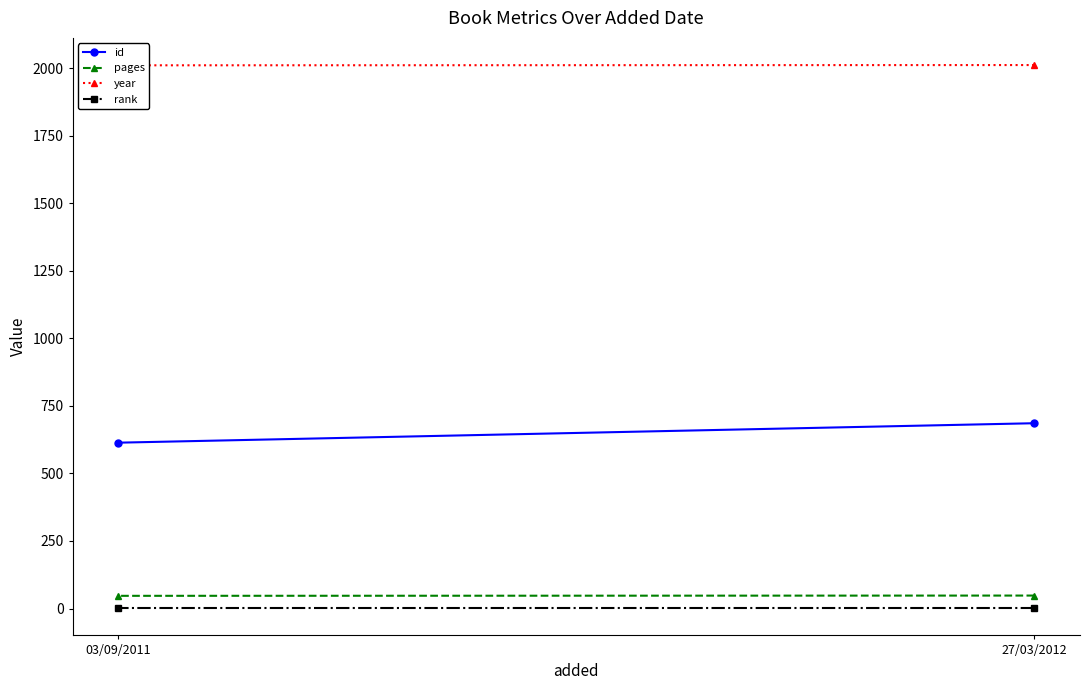

True or false: rank has a value of 1 at 27/03/2012.

False